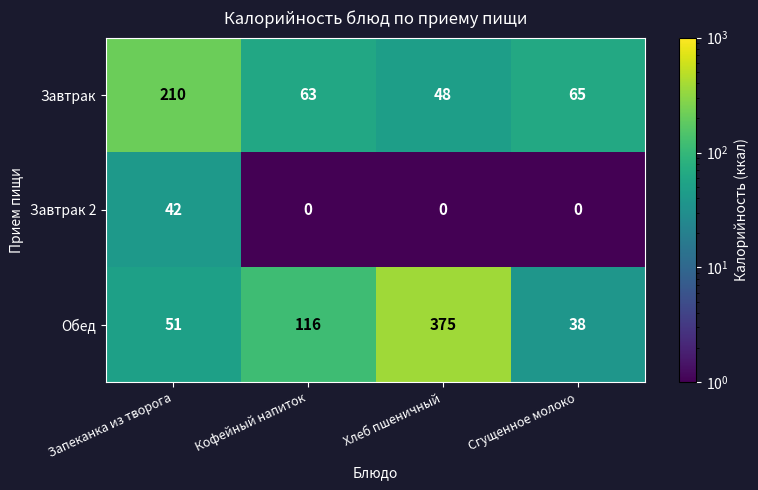

List the series in order of their peak value, lowest first.

Завтрак 2, Завтрак, Обед